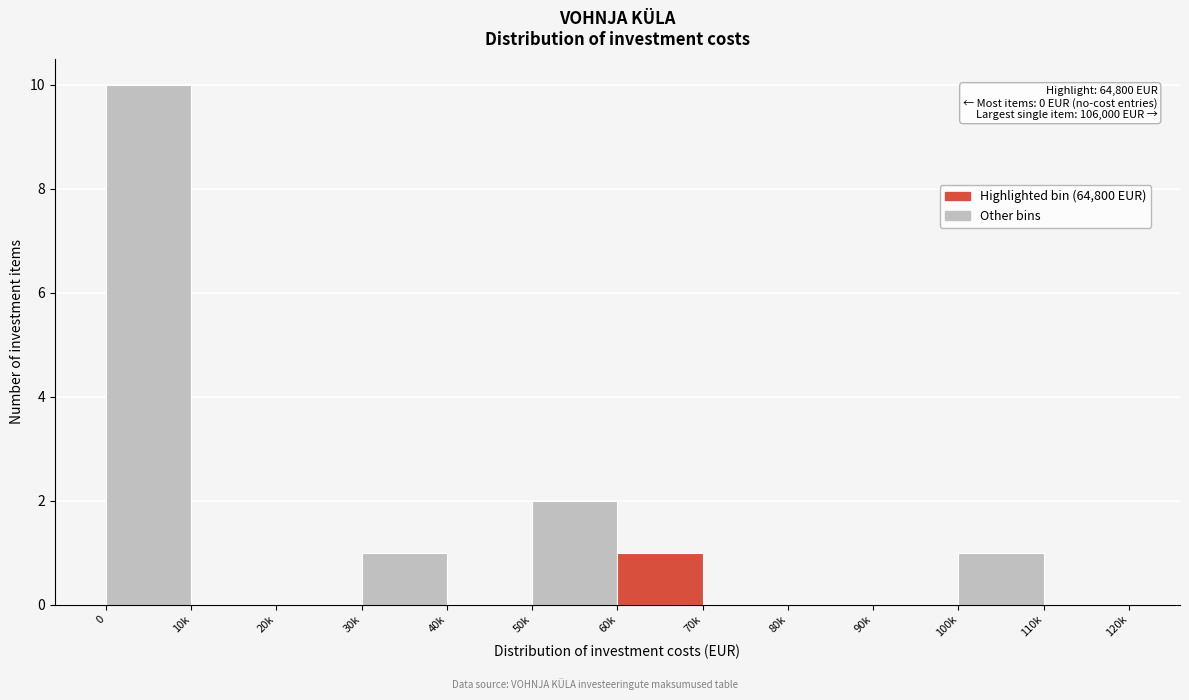

Reading right to left, what are all the values shown in this chart?

110k=0	100k=1	90k=0	80k=0	70k=0	60k=1	50k=2	40k=0	30k=1	20k=0	10k=0	0=10